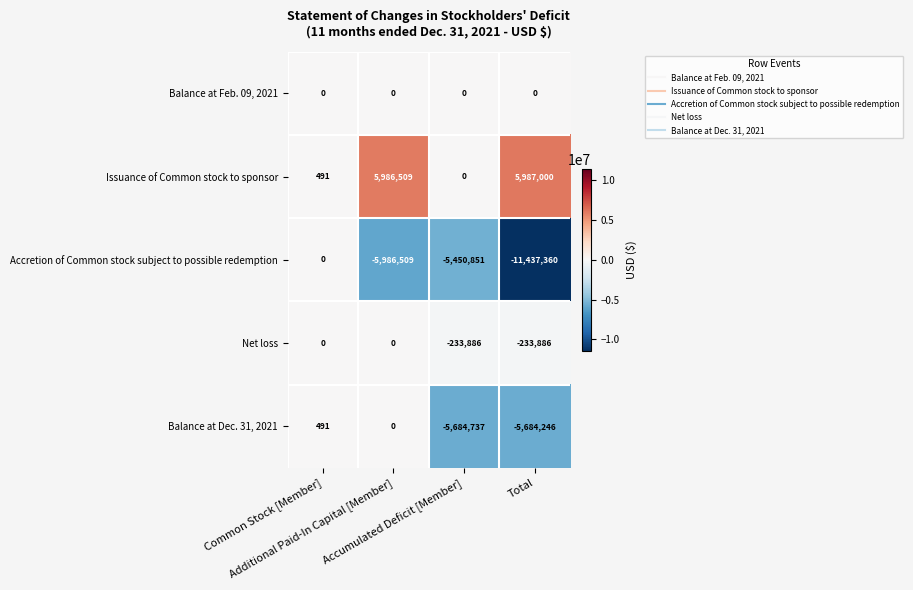

Which series has the widest spread of values?

Accretion of Common stock subject to possible redemption